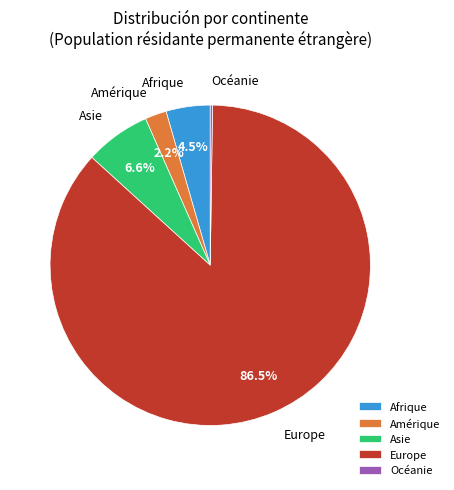

Is Europe the majority of the pie?

Yes